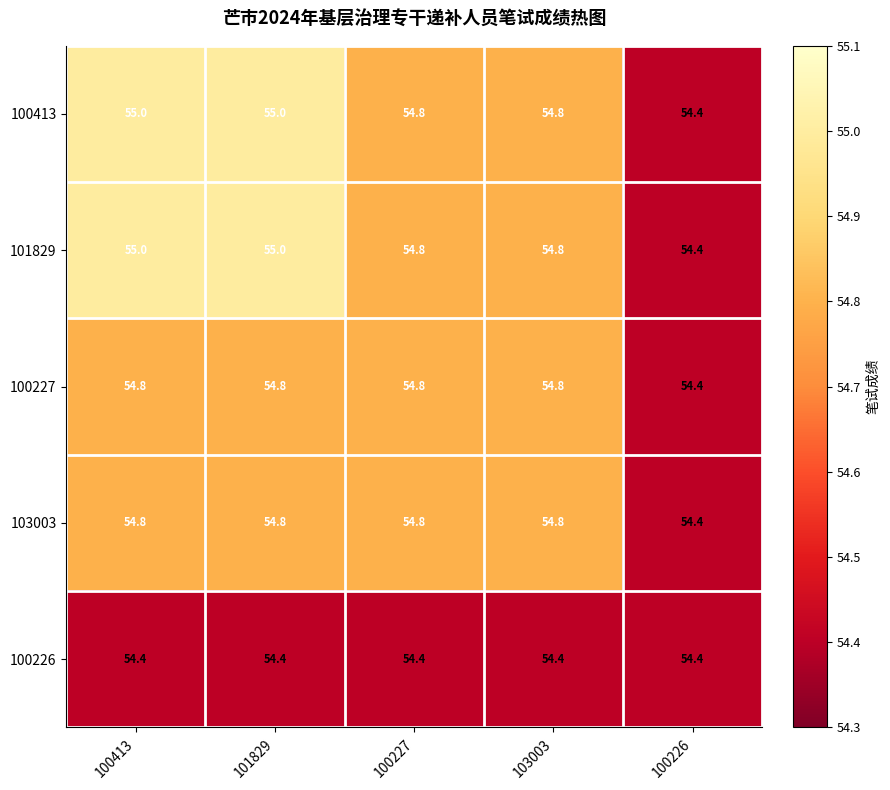

What is the maximum value for 103003?

54.8